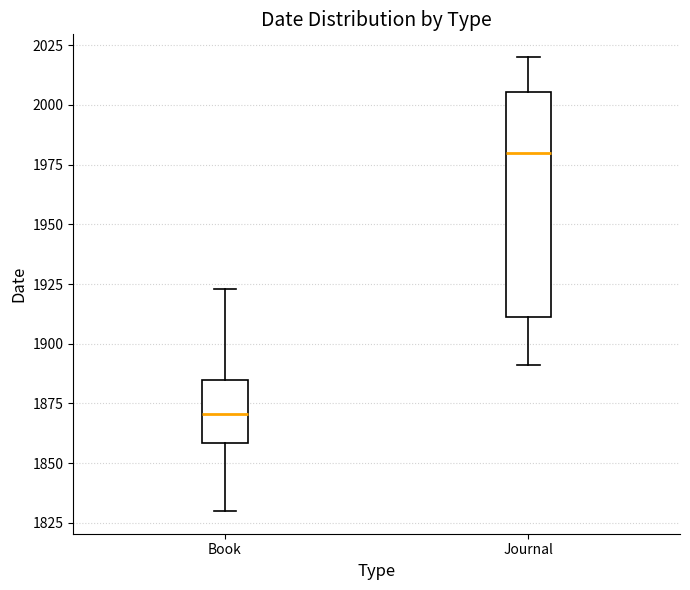

Where does the median line of the box for Journal sit on the y-axis? The values are not printed on the chart, so give them approximately, as read against the axis.

1980